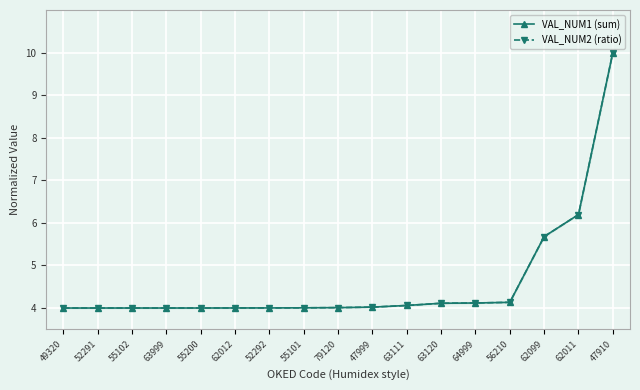

The VAL_NUM2 (ratio) series shows 4.1 at 63111. True or false?

True